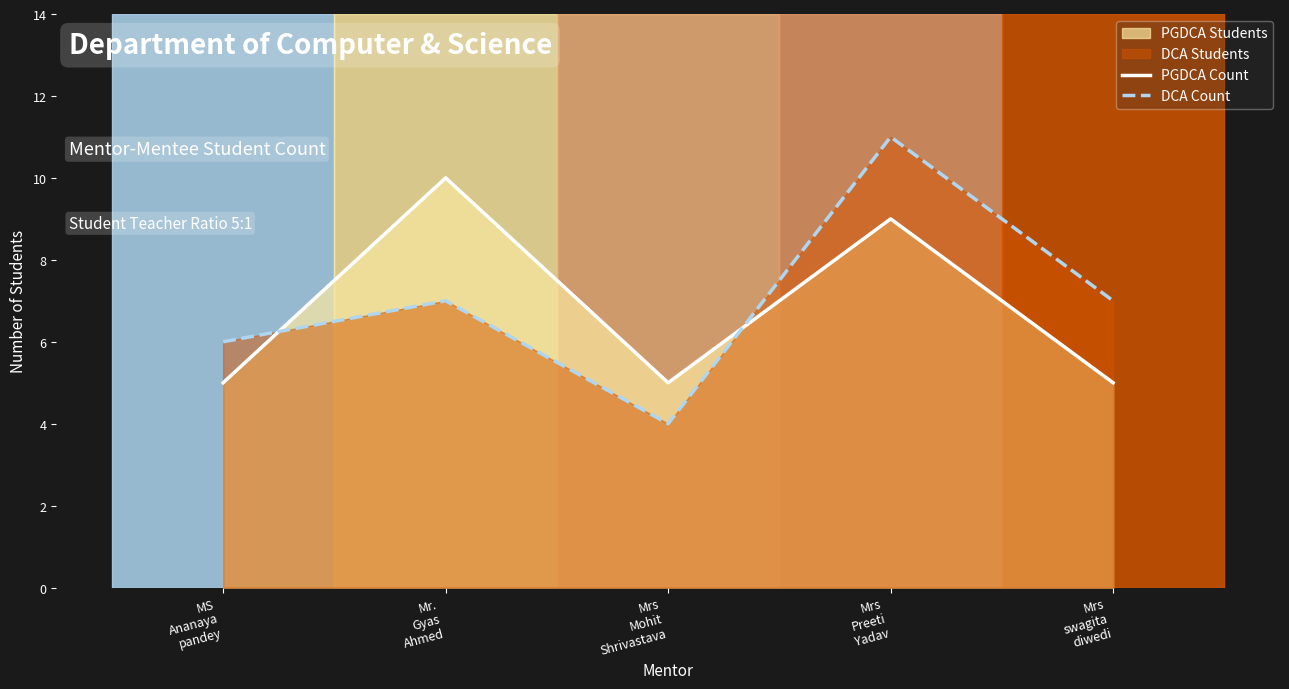

Count the number of categories in the chart.

5